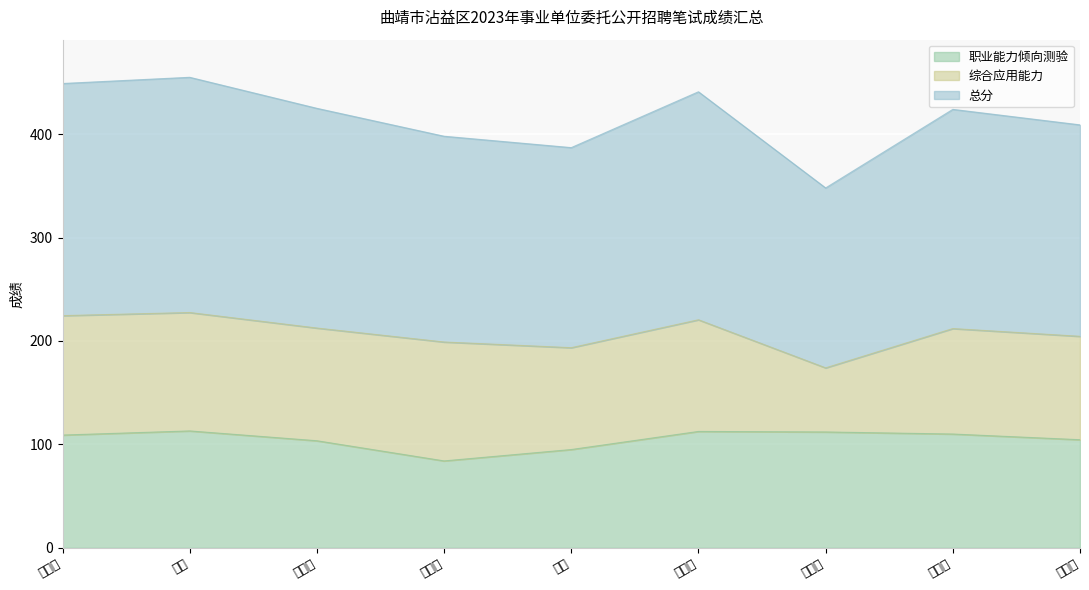

At which label does 总分 first exceed 212?

杨越坤